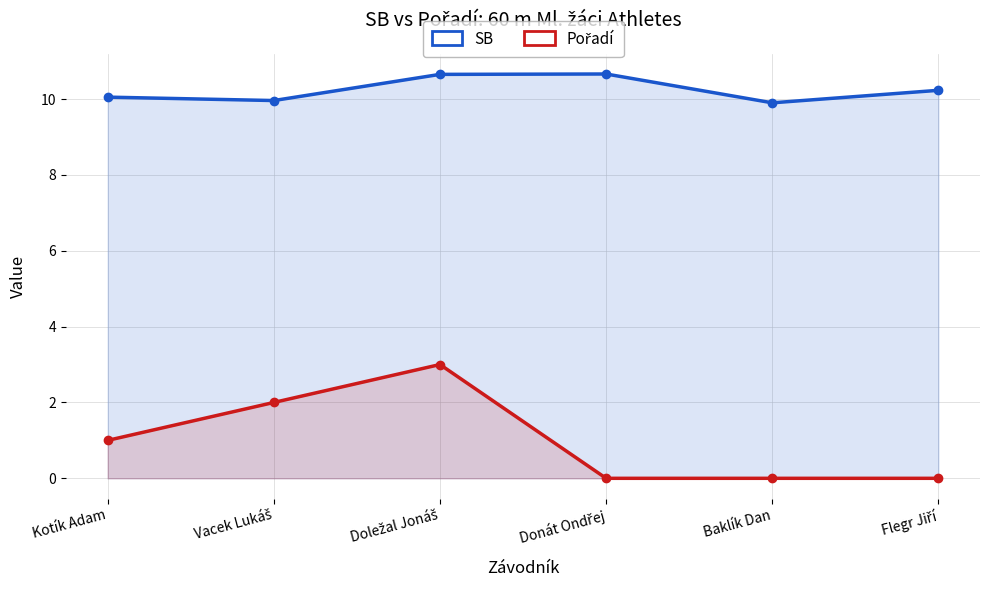

What is the sum of the Pořadí values at Doležal Jonáš and Flegr Jiří?

3.0